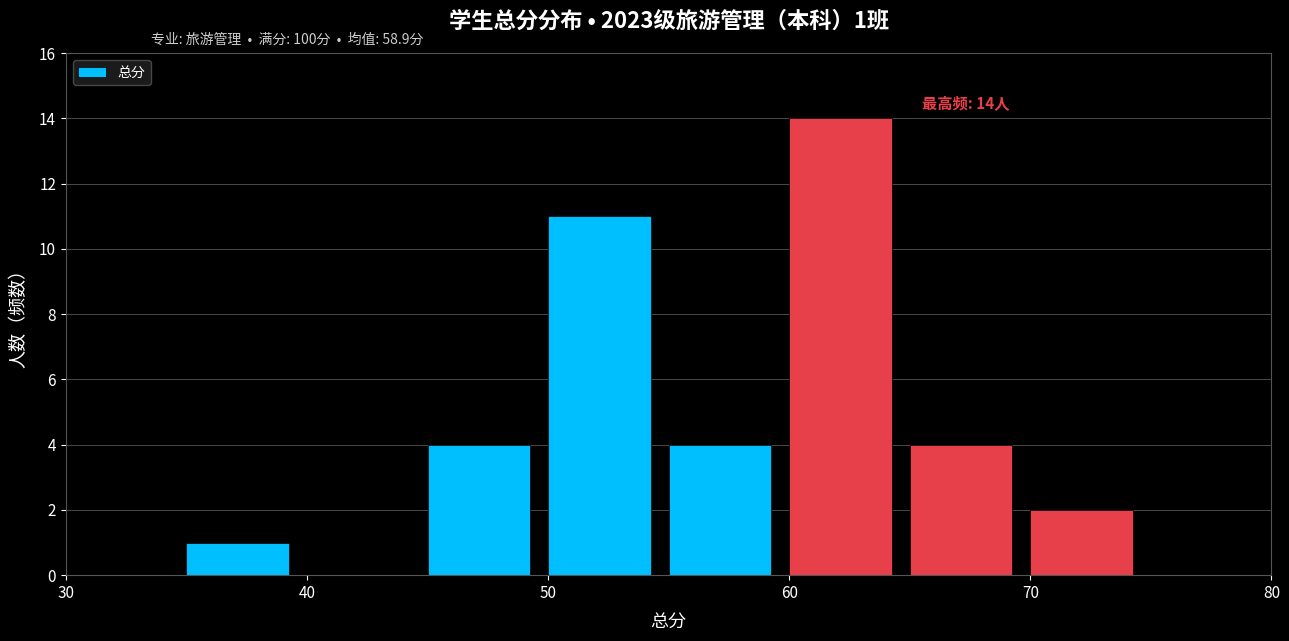

Over which range of the x-axis is the bar tallest?

60 to 65